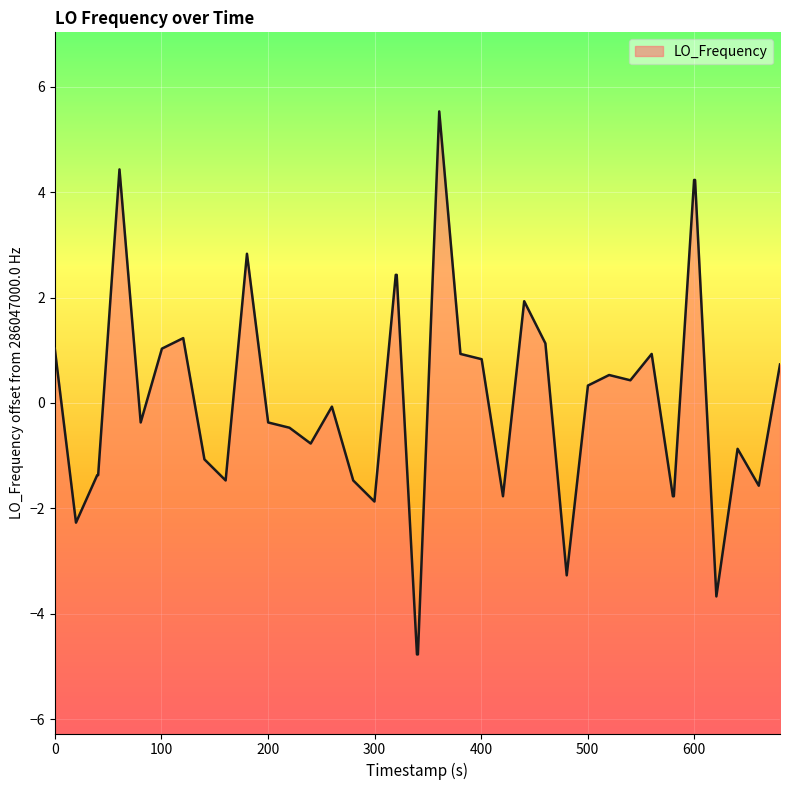

How many points are lower than both their immediate neighbors (excluding endpoints)?

10